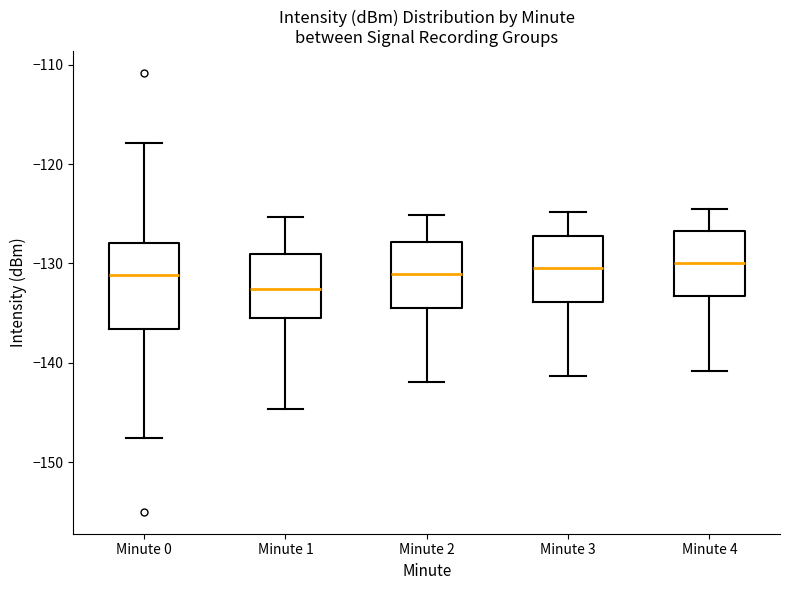

Reading left to right, transcribe this box plot: for each box, give where its median line is, the range the box spans, and where its two whiskers end, as read against the y-axis. The values are not printed on the chart, so give them approximately, as read against the axis.

Minute 0: median -131, box -137 to -128, whiskers -148 to -118
Minute 1: median -133, box -136 to -129, whiskers -145 to -125
Minute 2: median -131, box -135 to -128, whiskers -142 to -125
Minute 3: median -130, box -134 to -127, whiskers -141 to -125
Minute 4: median -130, box -133 to -127, whiskers -141 to -124